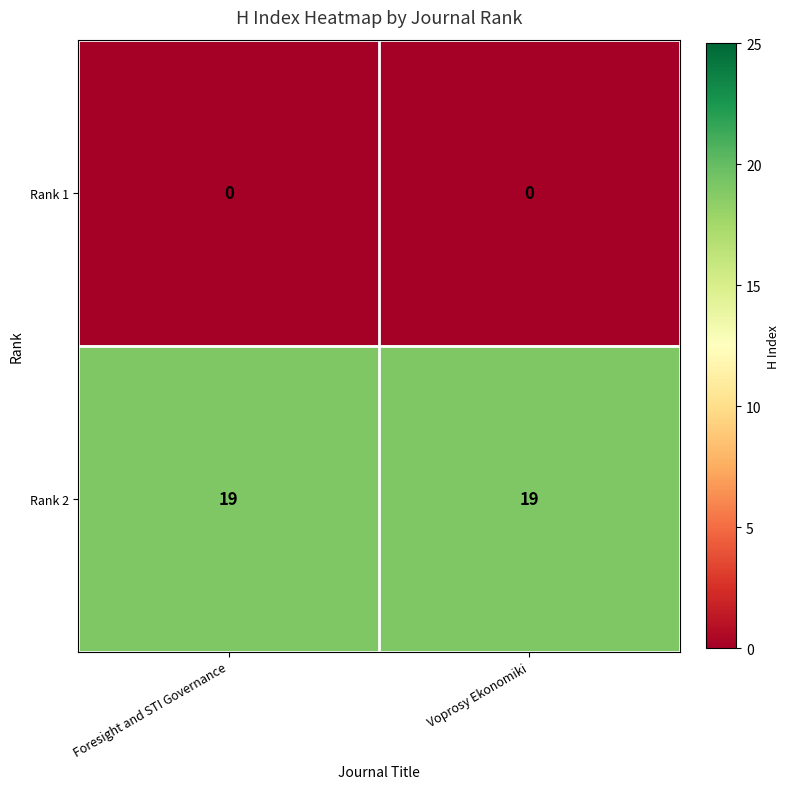

What is the difference between the highest and lowest values at Foresight and STI Governance?

19